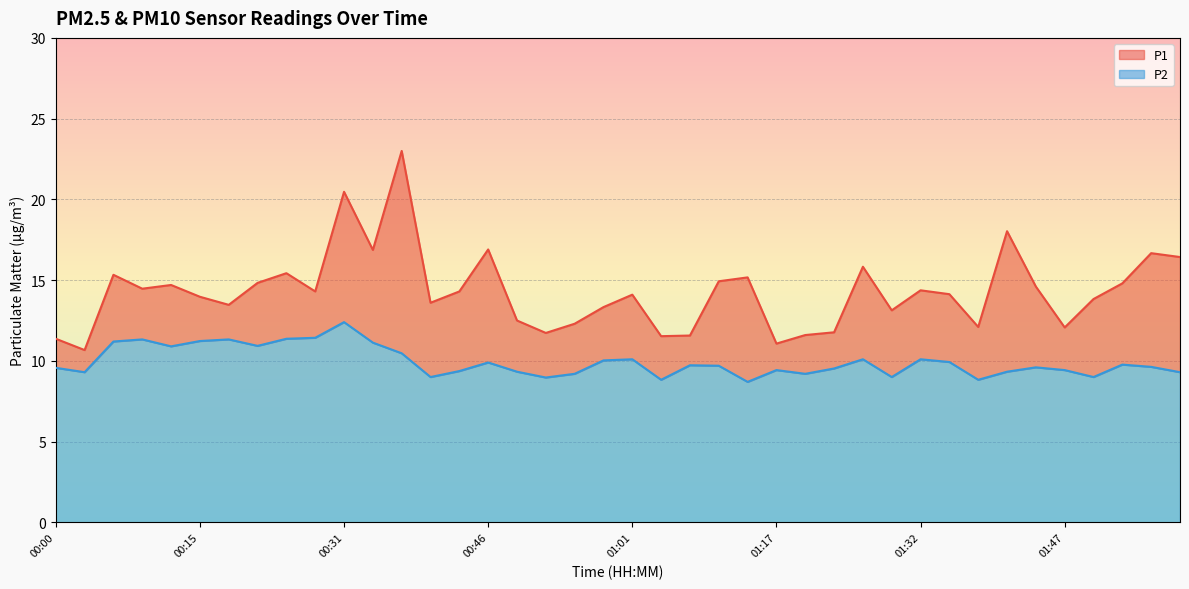

At which label is P1 closest to 16?

01:26